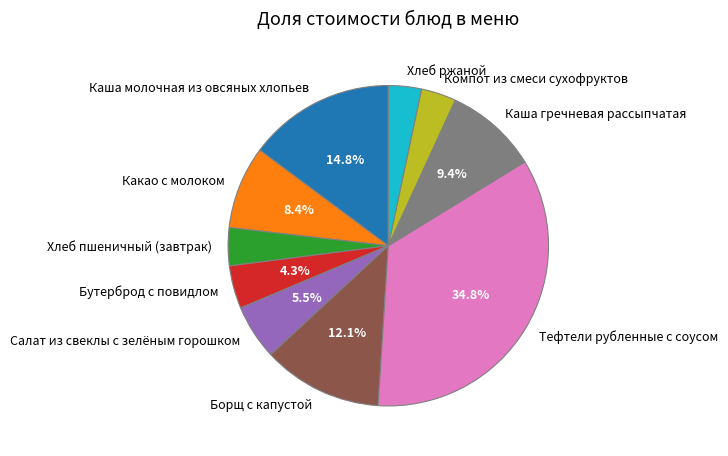

Is there a majority slice in this chart?

No